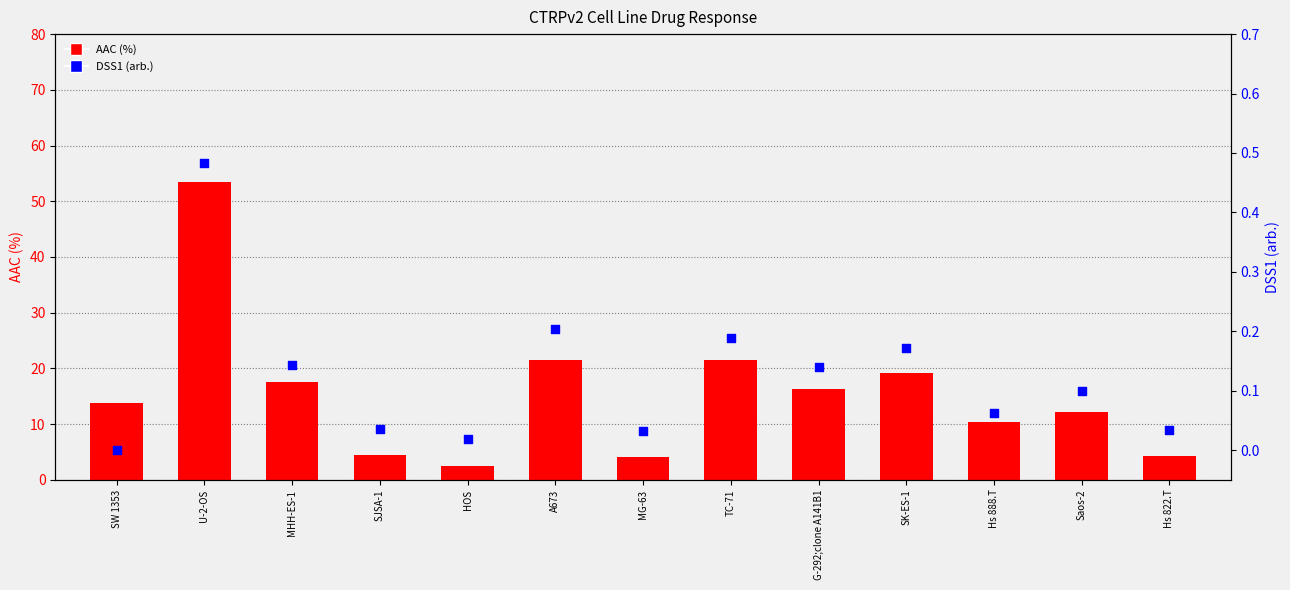

At which category is the sum across all series the highest?

U-2-OS